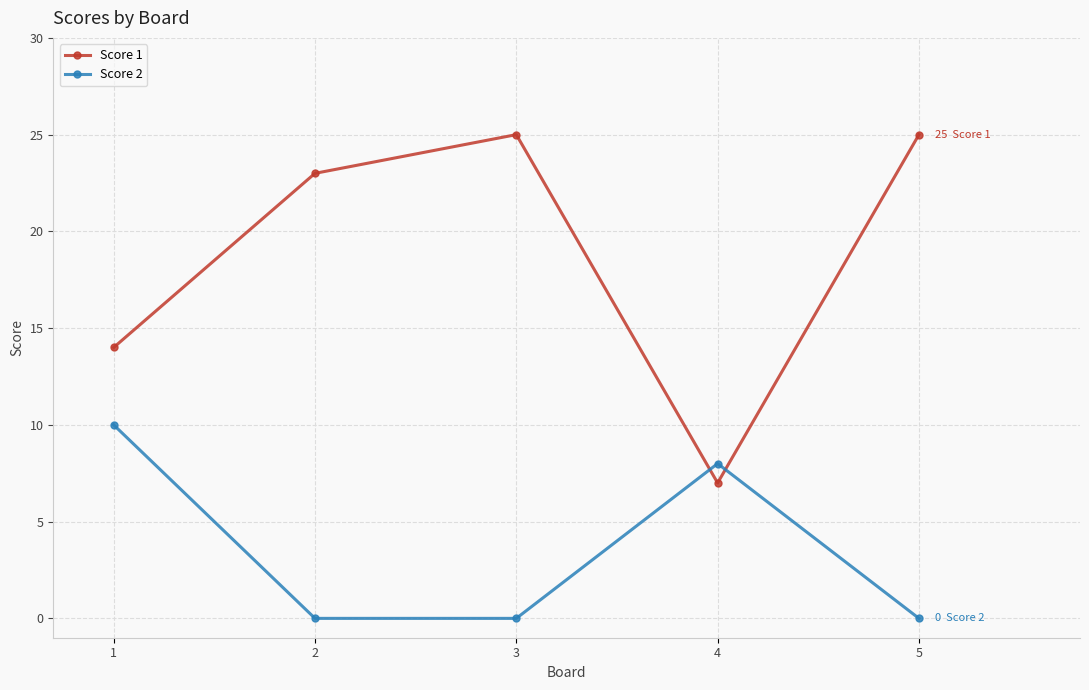

Which series has the largest total across all categories?

Score 1